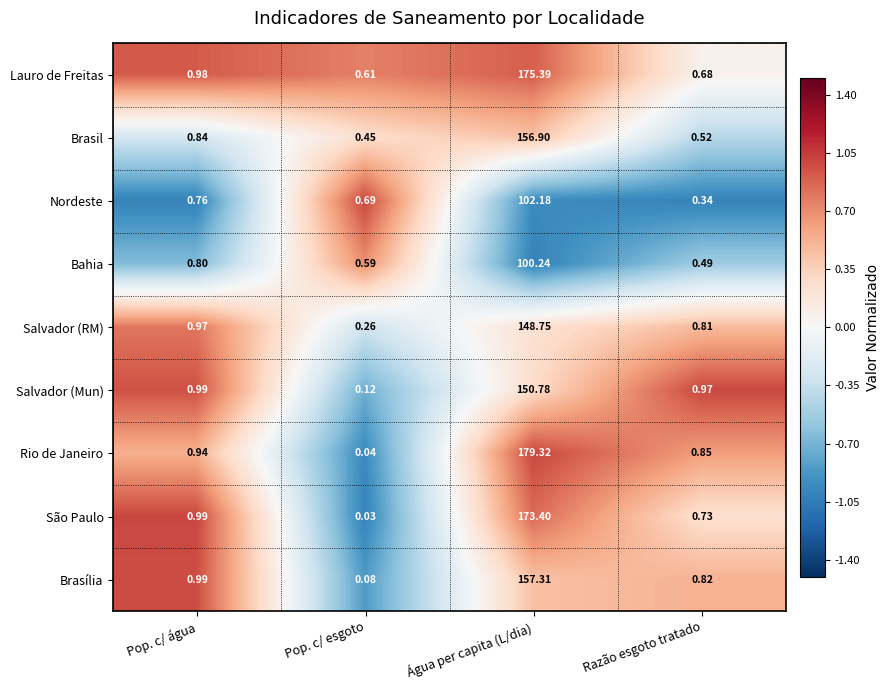

At which label does Brasil reach its peak?

Água per capita (L/dia)